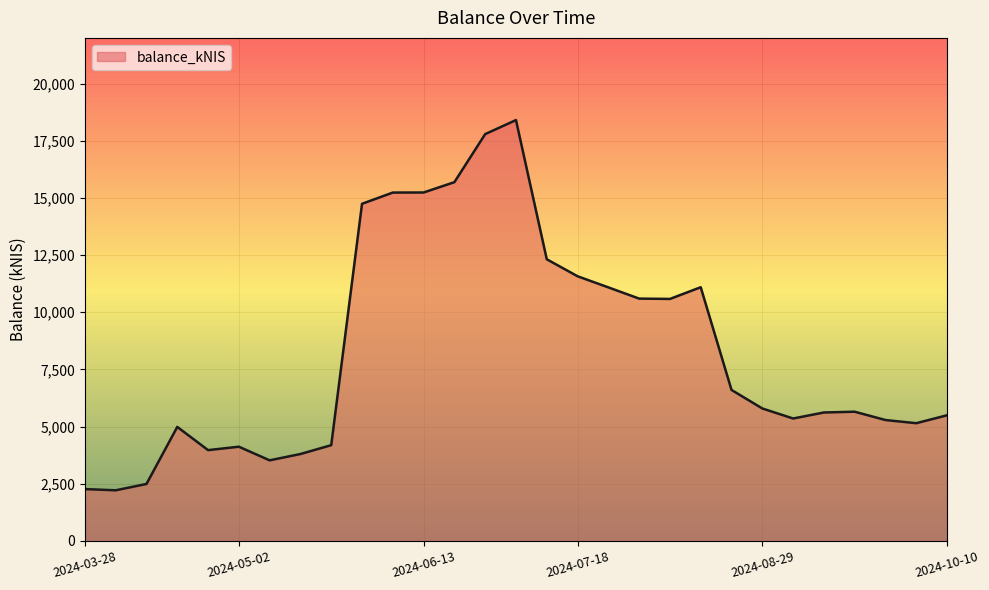

What is the greatest value displayed?

18406.4